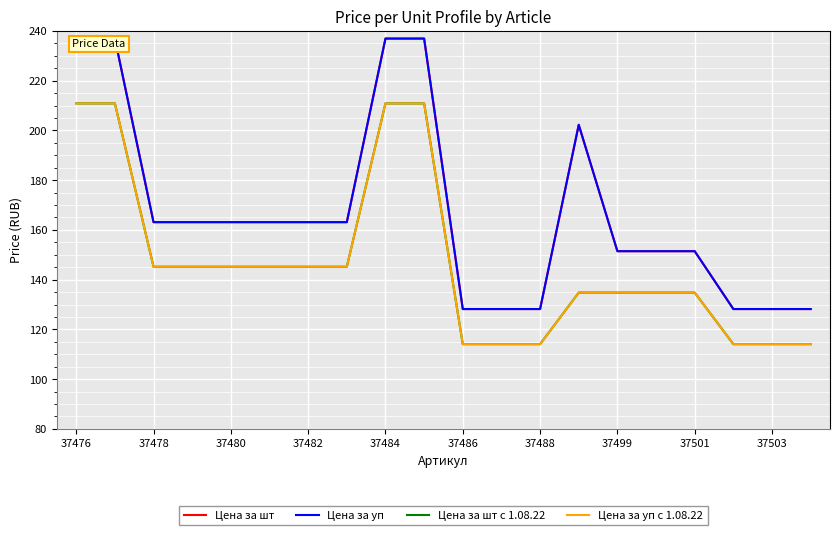

Does the chart display data point markers on the line(s)?

No